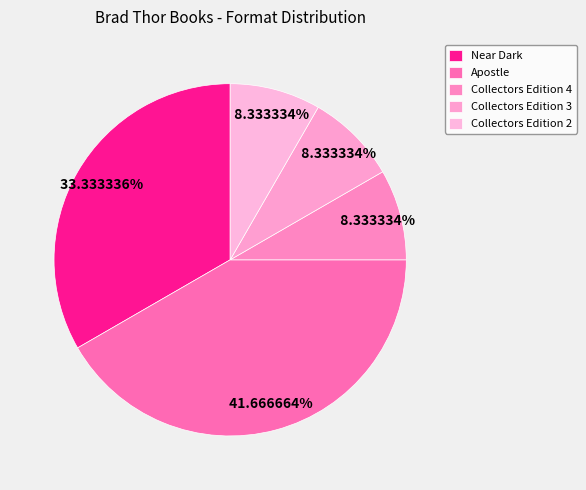

Count the number of slices in the pie.

5